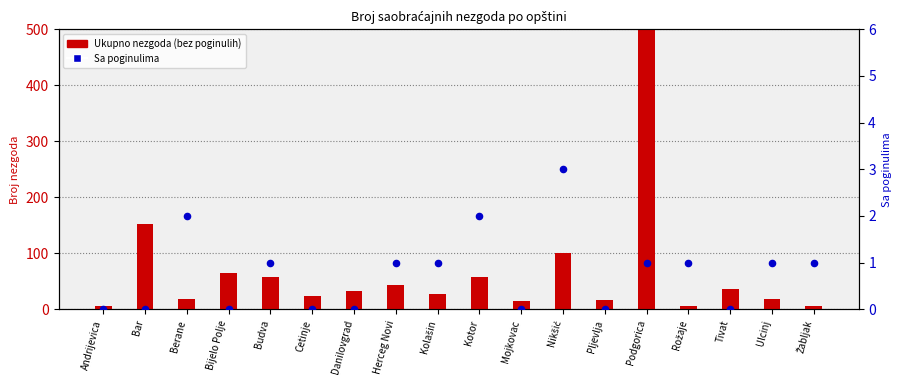

Which series has the largest Y range (max minus min)?

Ukupno nezgoda (bez poginulih)